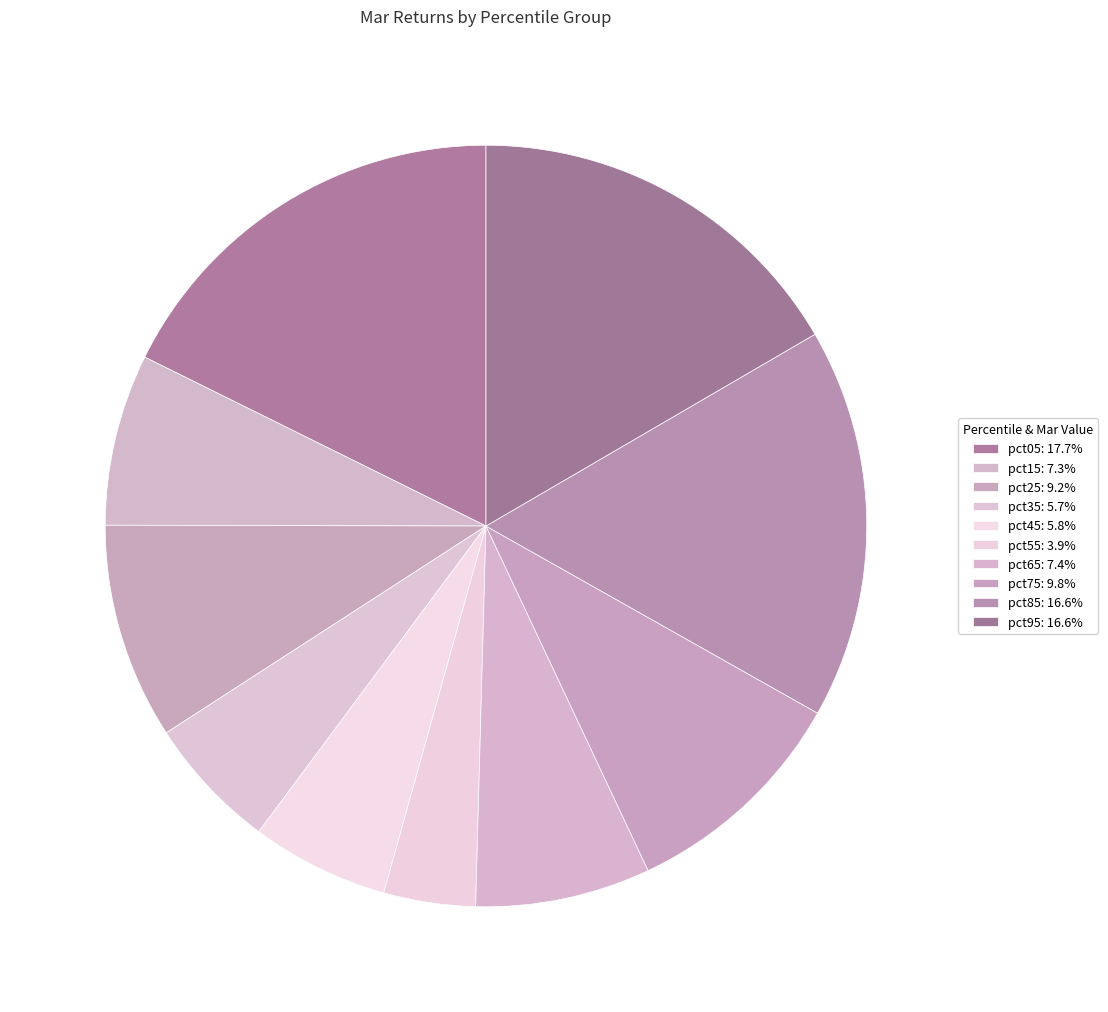

How many slices are in this pie chart?

10